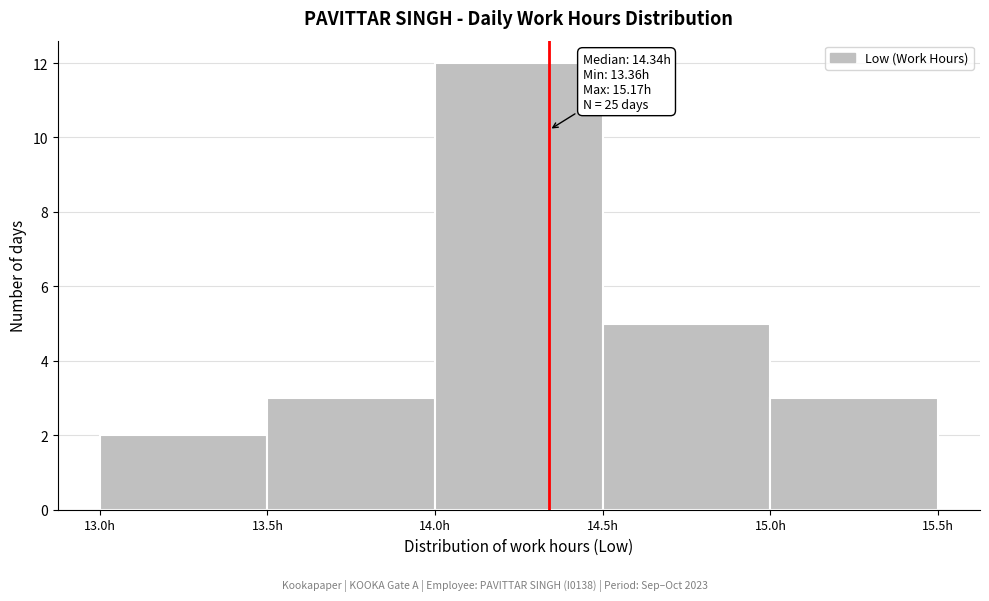

Over which range of the x-axis is the bar tallest?

14.0 to 14.5